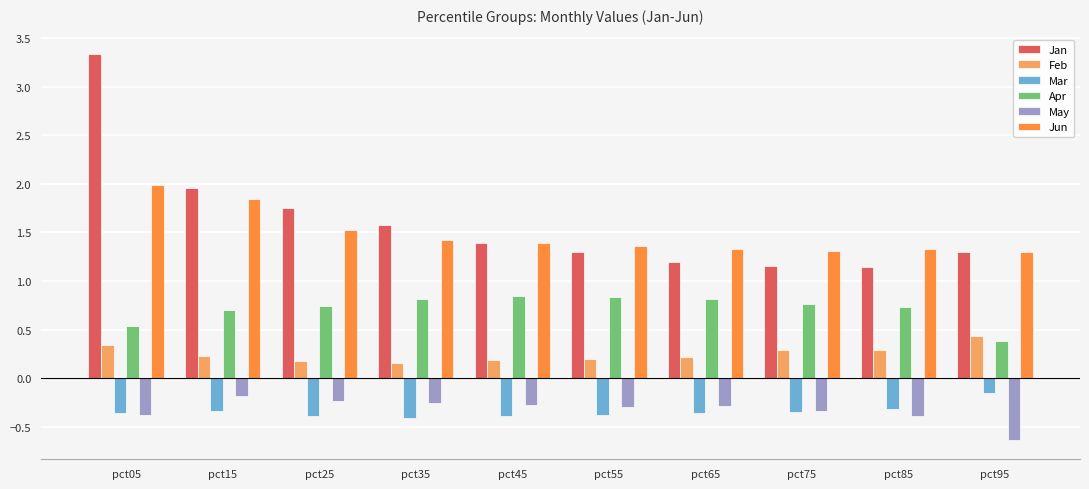

Rank the series at pct65 from highest to lowest value.

Jun, Jan, Apr, Feb, May, Mar